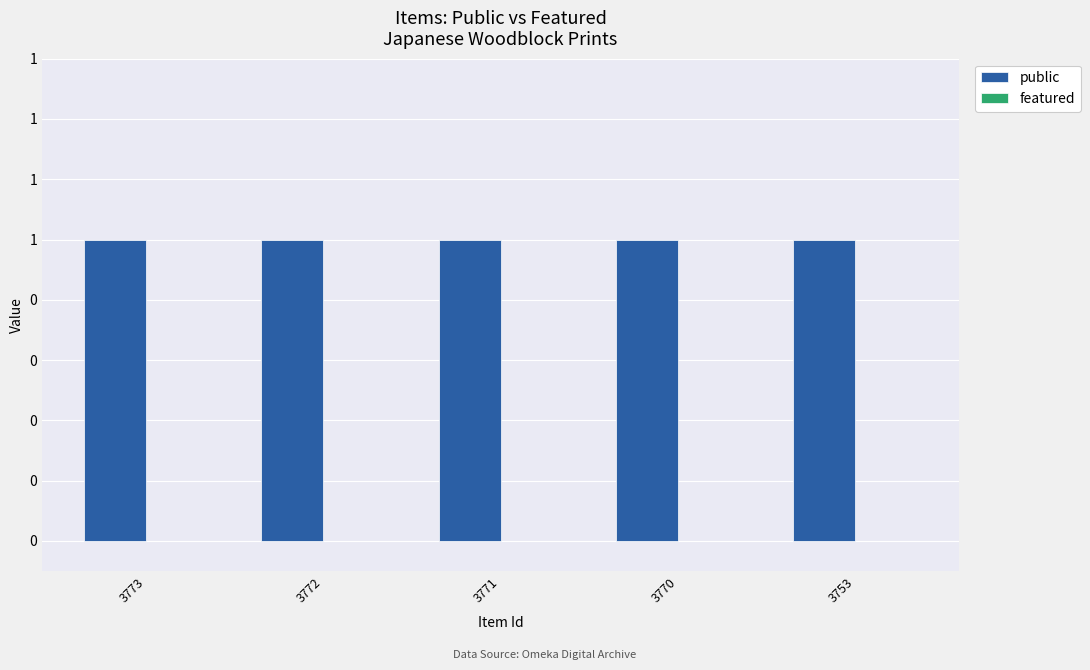

Which series changed the most between 3771 and 3770?

public